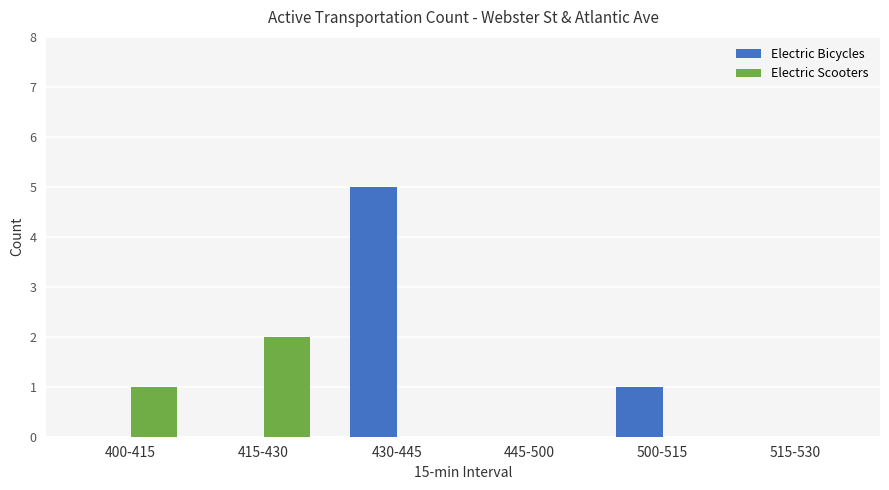

What is the sum of all Electric Scooters values?

3